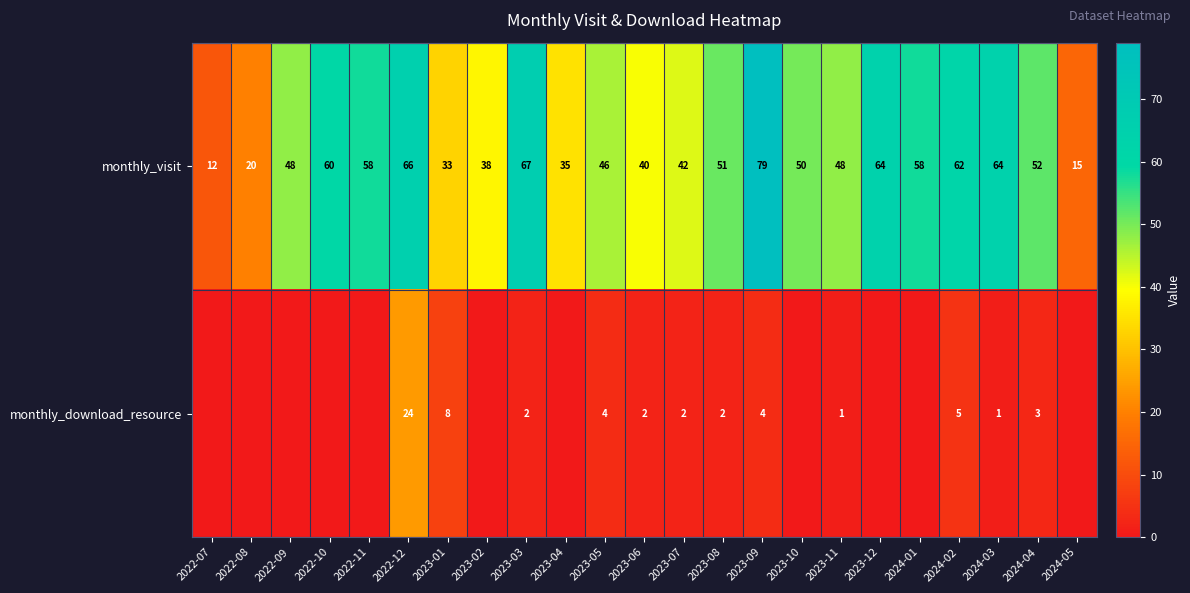

At how many categories does at least one series exceed 73?

1